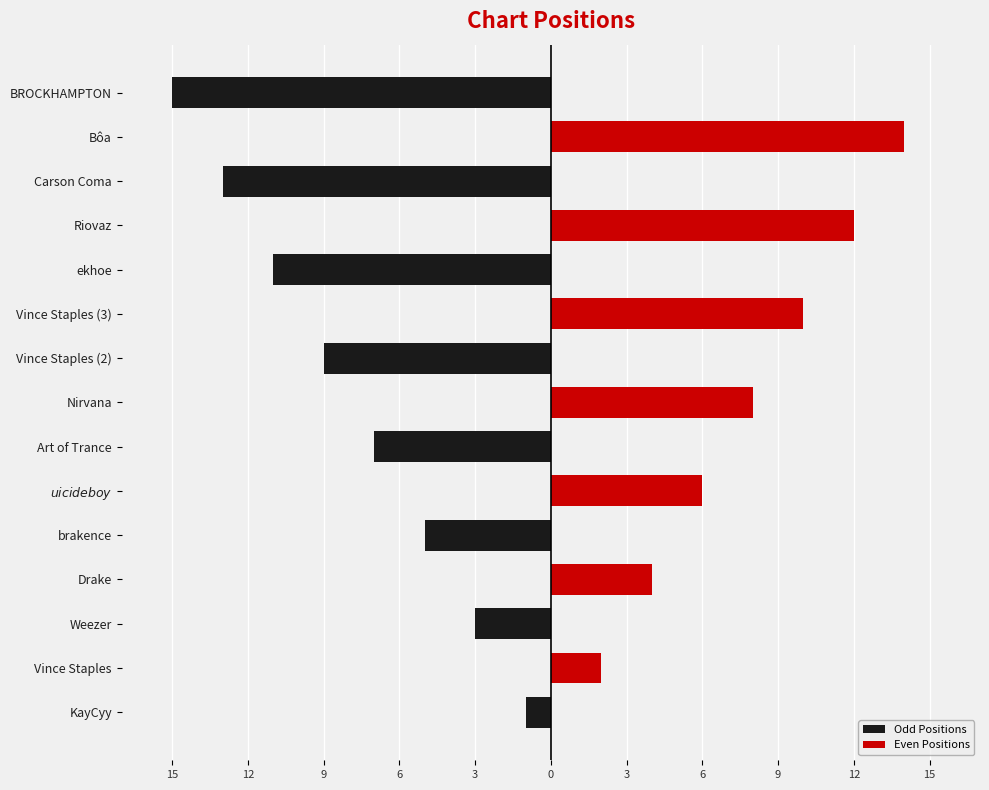

What is the average value of the Even Positions series?

4